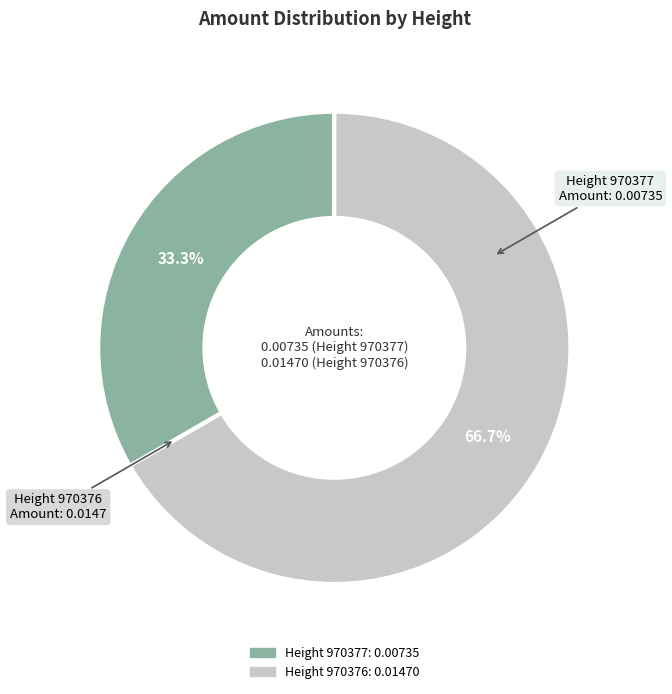

Is there any slice that represents more than half of the pie?

Yes